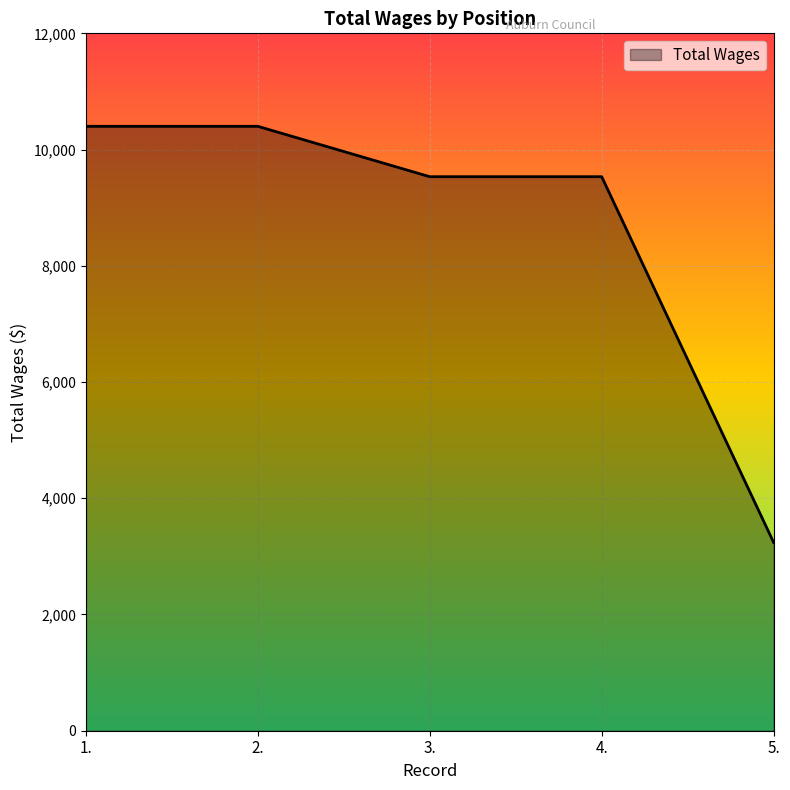

How many values are between 9533 and 10400?

4